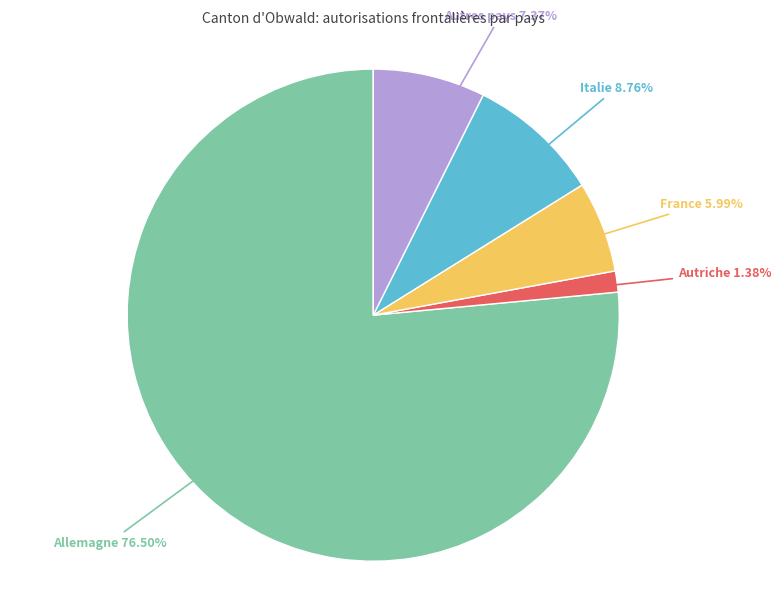

Is there a majority slice in this chart?

Yes